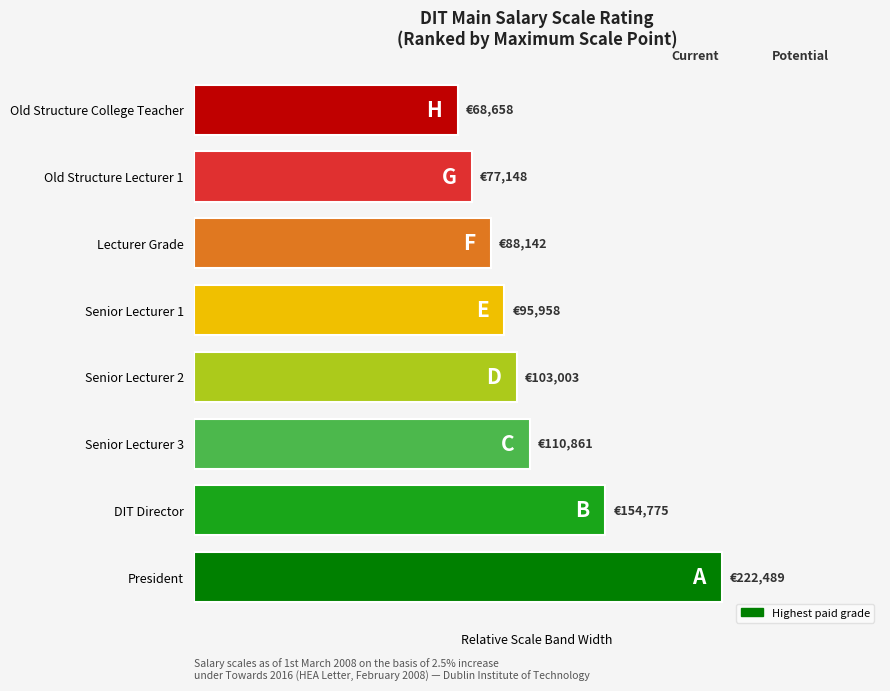

Rank the categories by value from lowest to highest.

Old Structure College Teacher, Old Structure Lecturer 1, Lecturer Grade, Senior Lecturer 1, Senior Lecturer 2, Senior Lecturer 3, DIT Director, President